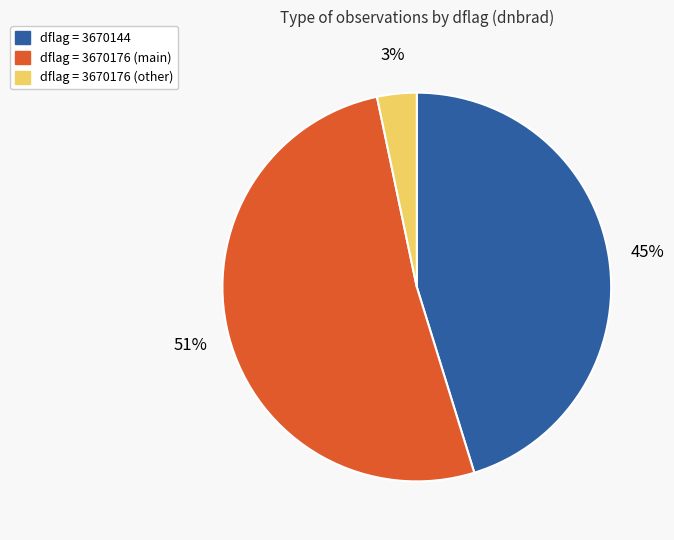

Is there a majority slice in this chart?

Yes